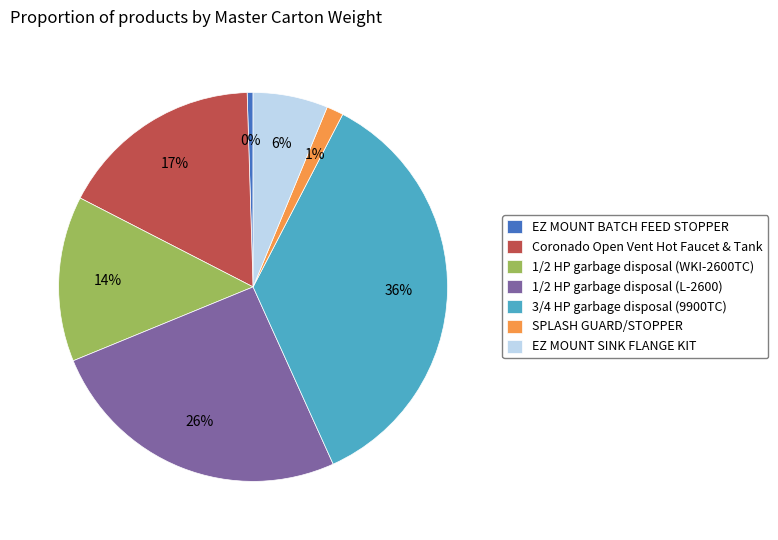

Which slice is the largest?

3/4 HP garbage disposal (9900TC)